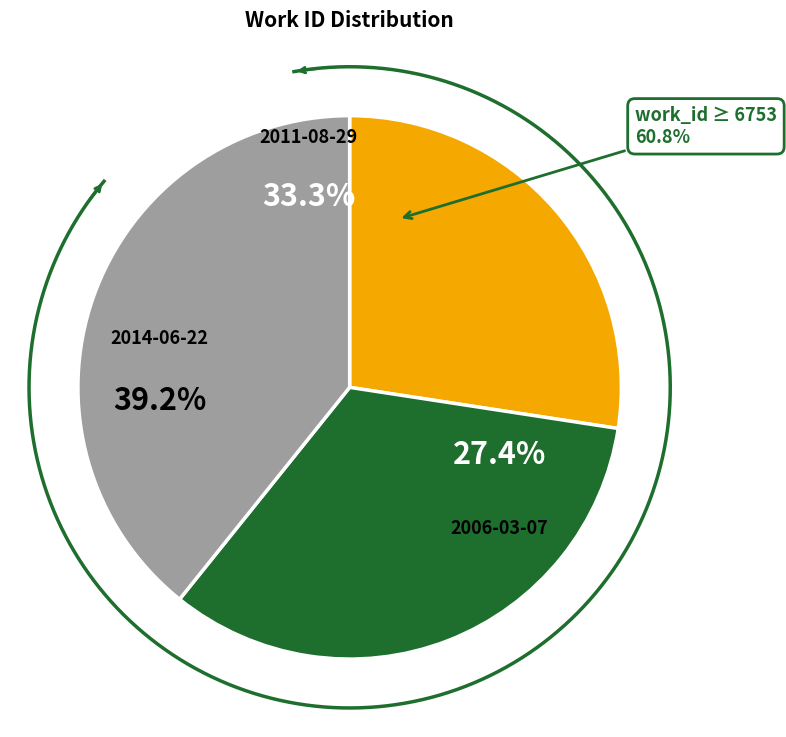

What is the change in value from 2006-03-07 to 2014-06-22?

+2393